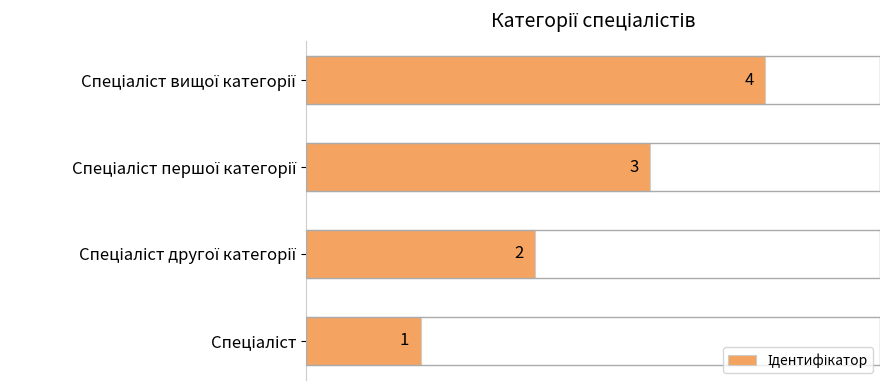

Count the values in the range 2 to 4.

3